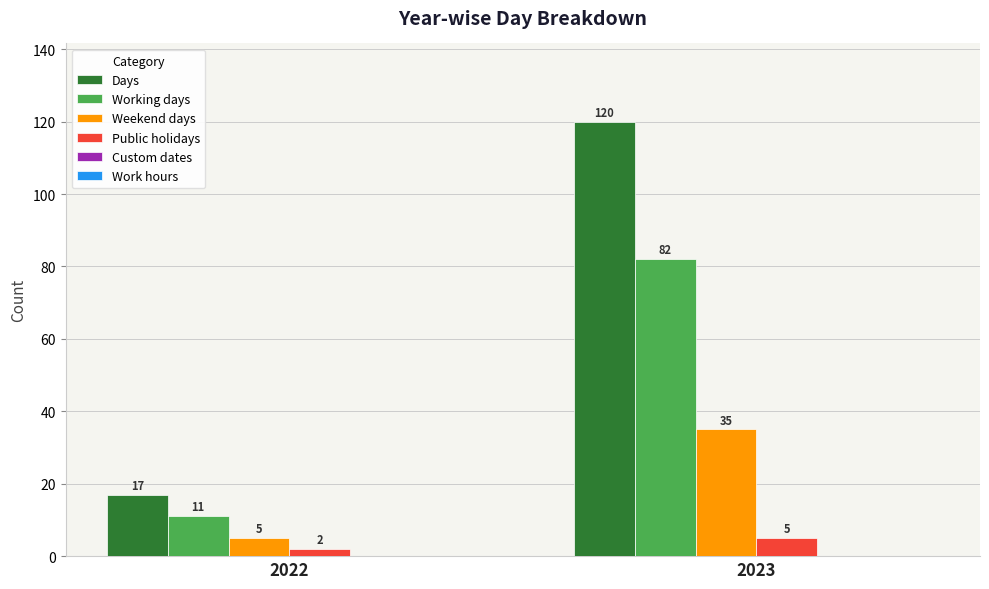

At 2023, list the series in order from largest to smallest.

Days, Working days, Weekend days, Public holidays